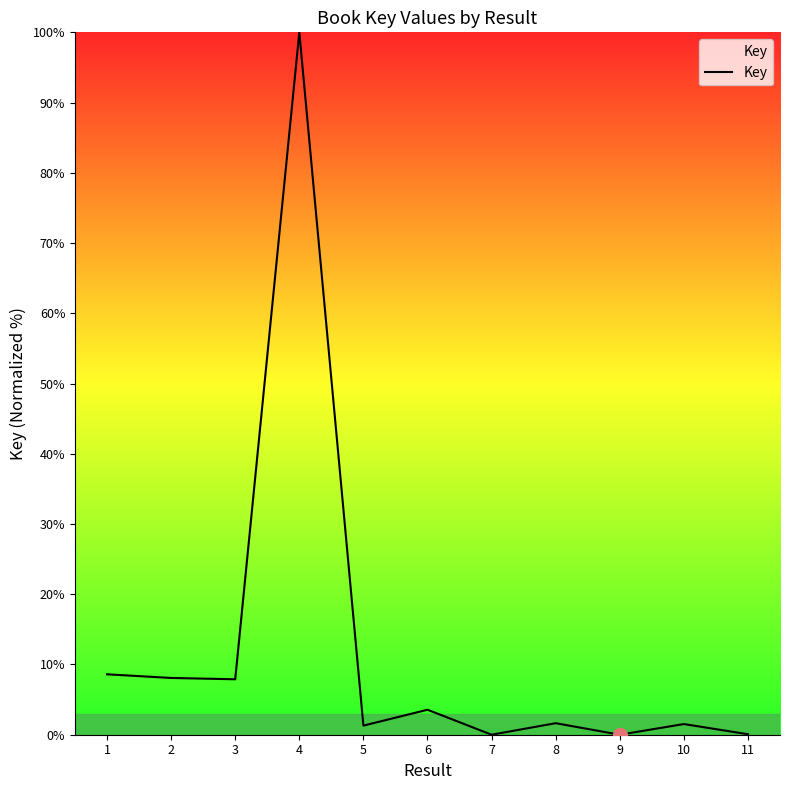

True or false: there are more than 1 points higher than both neighbors.

True